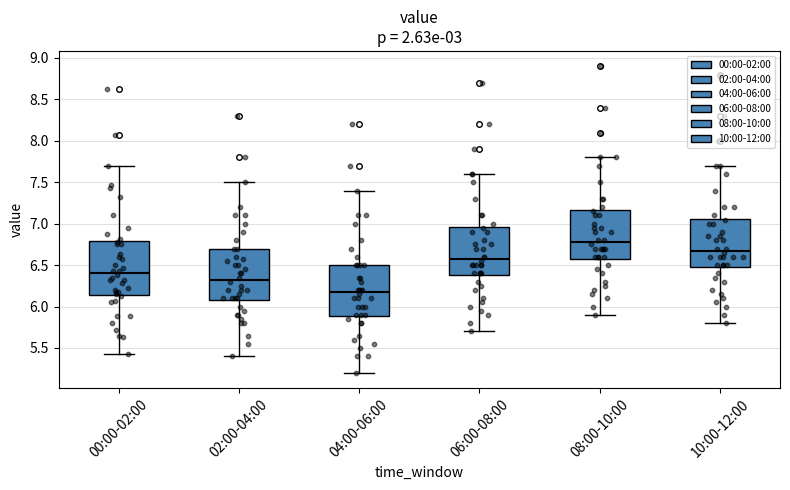

Reading left to right, read every box against the y-axis: the position of its median line, the range the box covers, and the ends of its whiskers. The values are not printed on the chart, so give them approximately, as read against the axis.

00:00-02:00: median 6.40, box 6.15 to 6.80, whiskers 5.45 to 7.70
02:00-04:00: median 6.35, box 6.10 to 6.70, whiskers 5.40 to 7.50
04:00-06:00: median 6.20, box 5.90 to 6.50, whiskers 5.20 to 7.40
06:00-08:00: median 6.60, box 6.40 to 6.95, whiskers 5.70 to 7.60
08:00-10:00: median 6.80, box 6.60 to 7.15, whiskers 5.90 to 7.80
10:00-12:00: median 6.70, box 6.50 to 7.05, whiskers 5.80 to 7.70